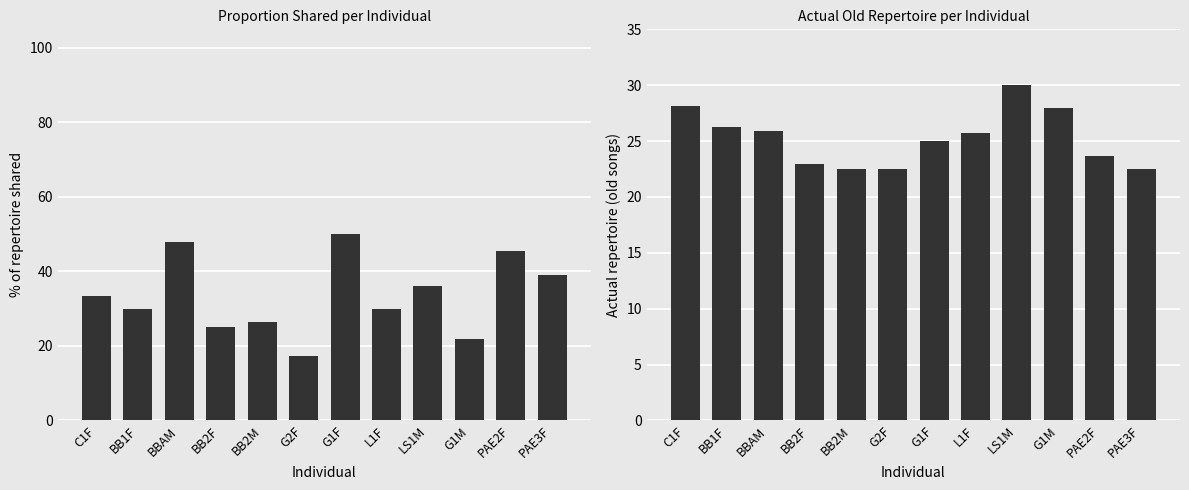

What is the highest value of the PROPSH series?

50.0